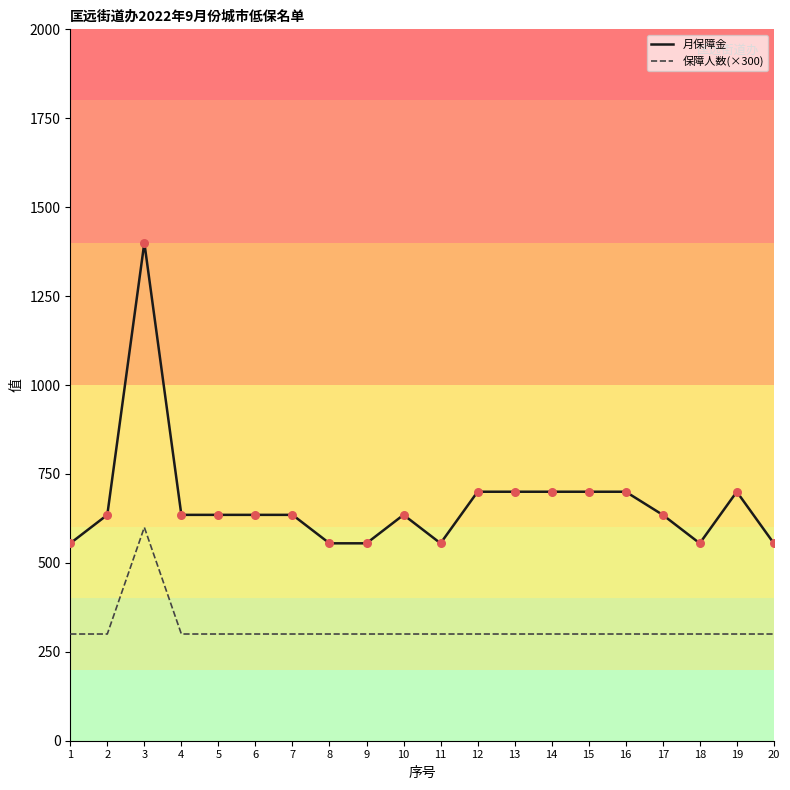

What are all the series names shown in the legend?

月保障金, 保障人数(×300)